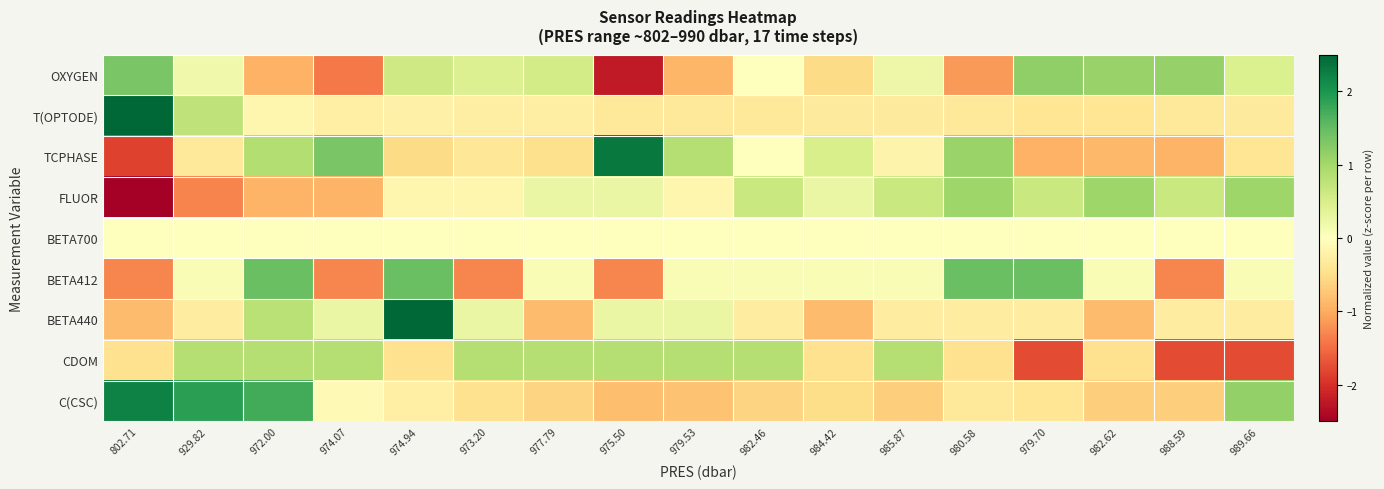

Reading left to right, what are all the values shown in this chart?

OXYGEN: 802.71=1.3	929.82=0.2	972.00=-0.9	974.07=-1.4	974.94=0.6	973.20=0.4	977.79=0.6	975.50=-2.2	979.53=-0.9	982.46=-0.0	984.42=-0.5	985.87=0.2	980.58=-1.1	979.70=1.2	982.62=1.1	988.59=1.1	989.66=0.5
T(OPTODE): 802.71=3.9	929.82=0.8	972.00=-0.1	974.07=-0.2	974.94=-0.2	973.20=-0.3	977.79=-0.3	975.50=-0.3	979.53=-0.4	982.46=-0.3	984.42=-0.3	985.87=-0.3	980.58=-0.3	979.70=-0.4	982.62=-0.4	988.59=-0.4	989.66=-0.3
TCPHASE: 802.71=-1.8	929.82=-0.4	972.00=0.9	974.07=1.3	974.94=-0.5	973.20=-0.4	977.79=-0.5	975.50=2.3	979.53=0.9	982.46=0.0	984.42=0.5	985.87=-0.2	980.58=1.1	979.70=-0.9	982.62=-0.9	988.59=-0.9	989.66=-0.4
FLUOR: 802.71=-2.9	929.82=-1.3	972.00=-0.9	974.07=-0.9	974.94=-0.1	973.20=-0.1	977.79=0.3	975.50=0.3	979.53=-0.1	982.46=0.6	984.42=0.3	985.87=0.6	980.58=1.0	979.70=0.6	982.62=1.0	988.59=0.6	989.66=1.0
BETA700: 802.71=0.0	929.82=0.0	972.00=0.0	974.07=0.0	974.94=0.0	973.20=0.0	977.79=0.0	975.50=0.0	979.53=0.0	982.46=0.0	984.42=0.0	985.87=0.0	980.58=0.0	979.70=0.0	982.62=0.0	988.59=0.0	989.66=0.0
BETA412: 802.71=-1.3	929.82=0.1	972.00=1.5	974.07=-1.3	974.94=1.5	973.20=-1.3	977.79=0.1	975.50=-1.3	979.53=0.1	982.46=0.1	984.42=0.1	985.87=0.1	980.58=1.5	979.70=1.5	982.62=0.1	988.59=-1.3	989.66=0.1
BETA440: 802.71=-0.8	929.82=-0.3	972.00=0.8	974.07=0.3	974.94=3.6	973.20=0.3	977.79=-0.8	975.50=0.3	979.53=0.3	982.46=-0.3	984.42=-0.8	985.87=-0.3	980.58=-0.3	979.70=-0.3	982.62=-0.8	988.59=-0.3	989.66=-0.3
CDOM: 802.71=-0.5	929.82=0.8	972.00=0.8	974.07=0.8	974.94=-0.5	973.20=0.8	977.79=0.8	975.50=0.8	979.53=0.8	982.46=0.8	984.42=-0.5	985.87=0.8	980.58=-0.5	979.70=-1.8	982.62=-0.5	988.59=-1.8	989.66=-1.8
C(CSC): 802.71=2.2	929.82=1.9	972.00=1.7	974.07=-0.1	974.94=-0.2	973.20=-0.5	977.79=-0.6	975.50=-0.8	979.53=-0.8	982.46=-0.6	984.42=-0.5	985.87=-0.7	980.58=-0.4	979.70=-0.4	982.62=-0.7	988.59=-0.7	989.66=1.1